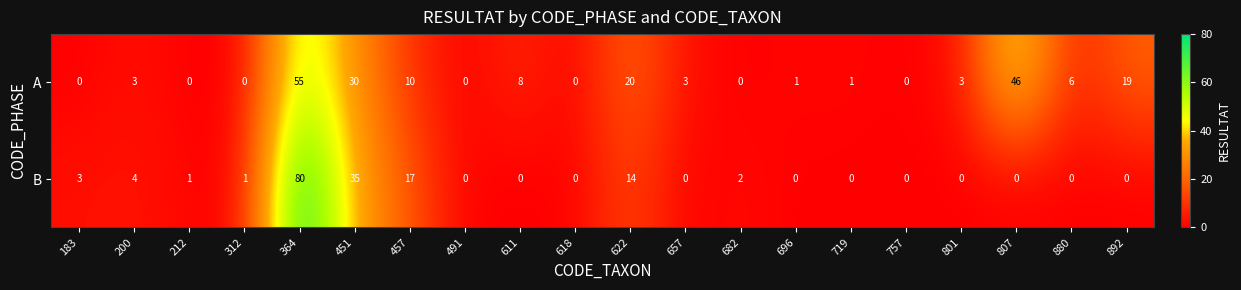

Rank the series at 212 from lowest to highest value.

A, B